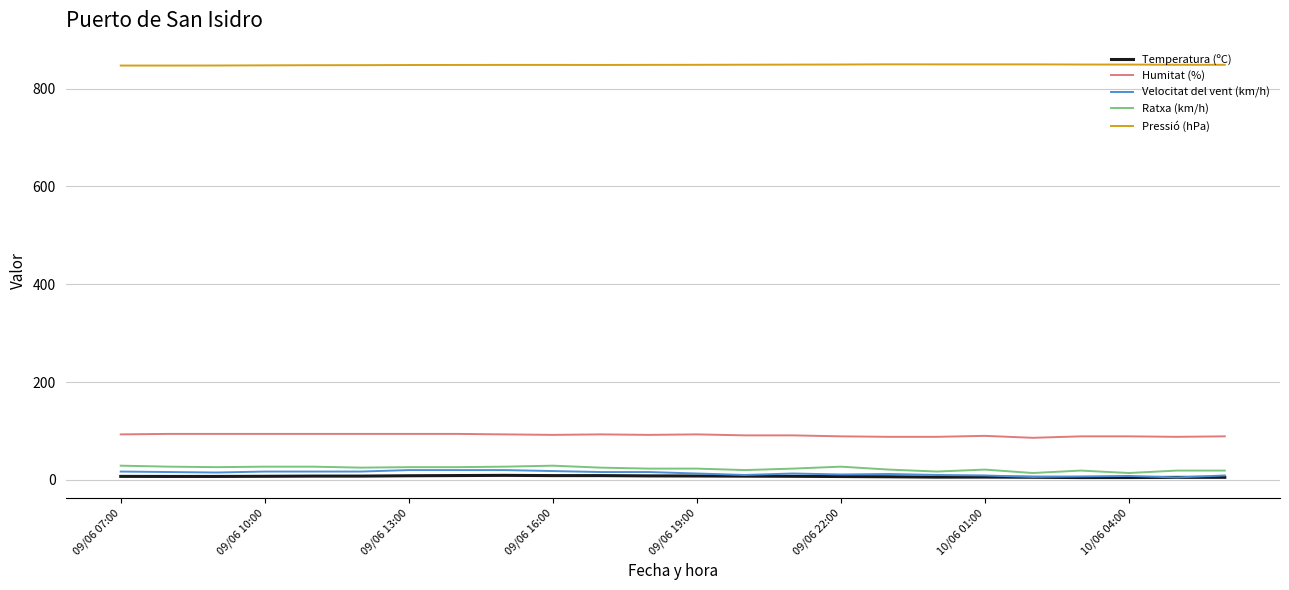

True or false: Humitat (%) and Ratxa (km/h) intersect in this chart.

False